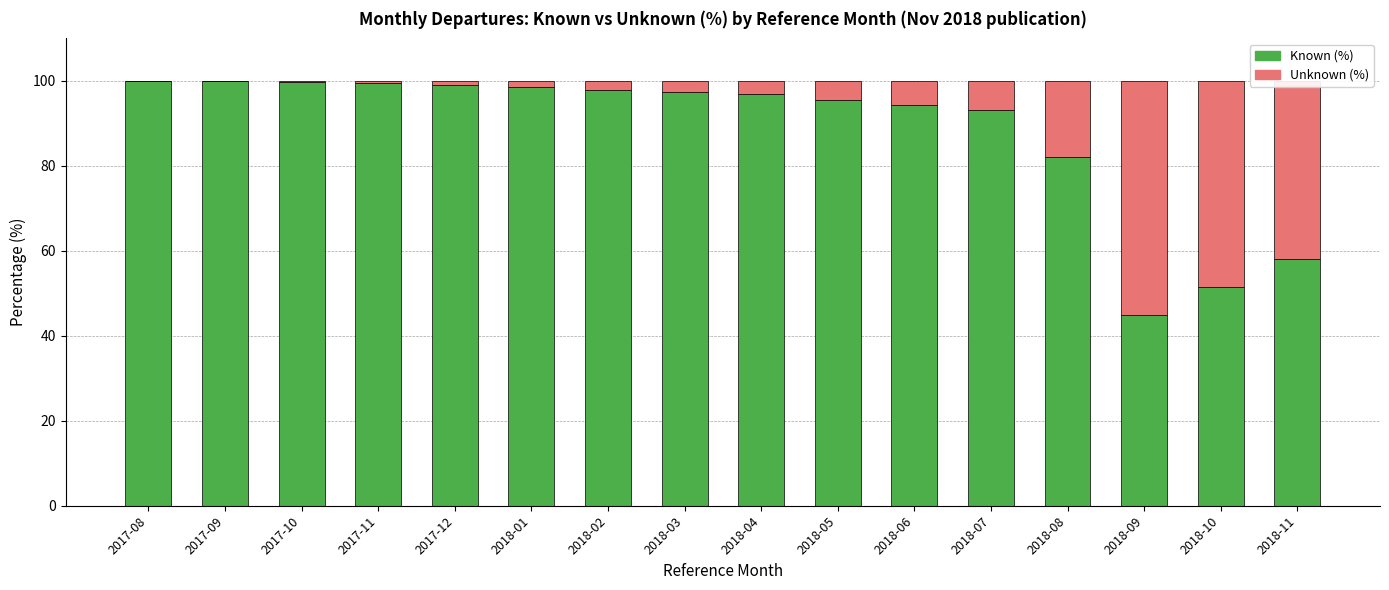

Is it true that Known (%) equals 45.0 at 2018-09?

True